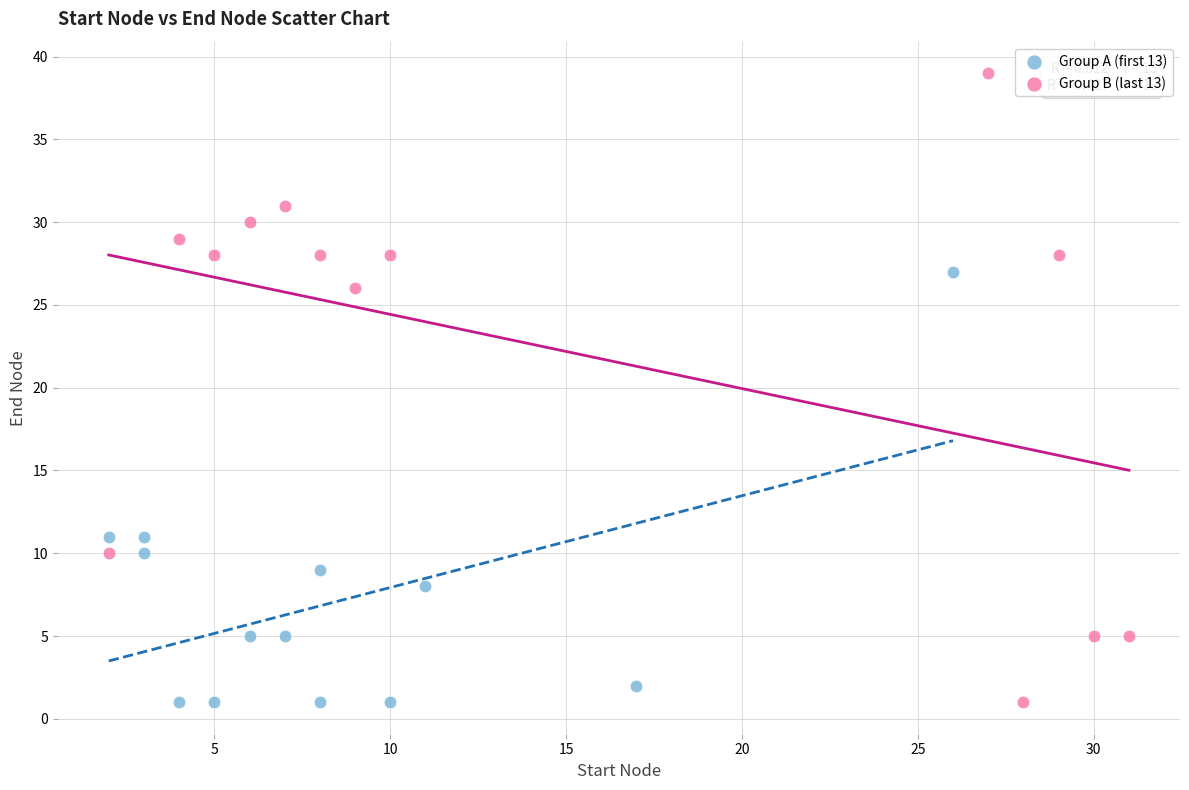

Which series has the widest spread of Y values?

Group B (last 13)